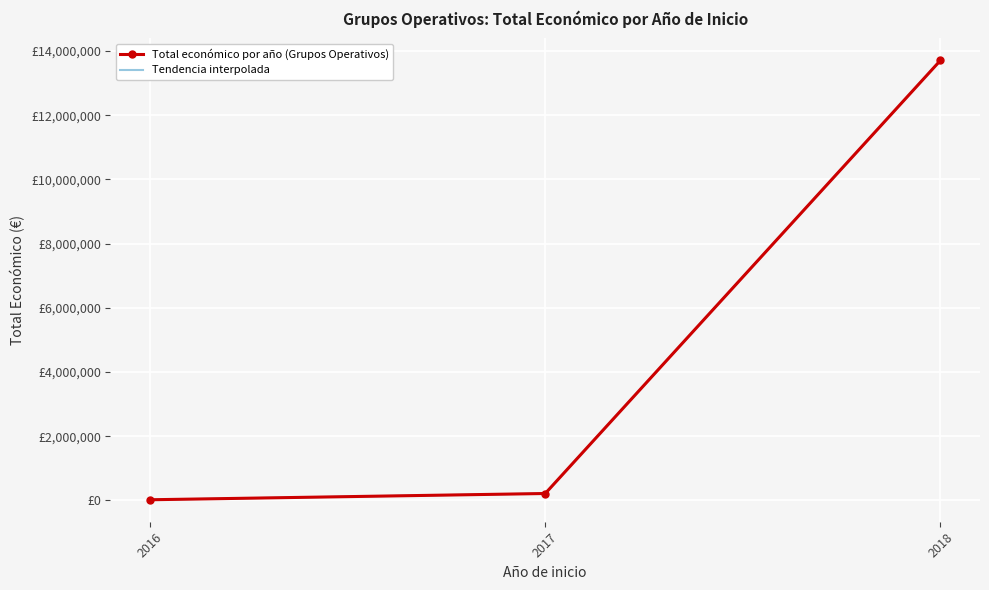

Where is the first local minimum?

2016